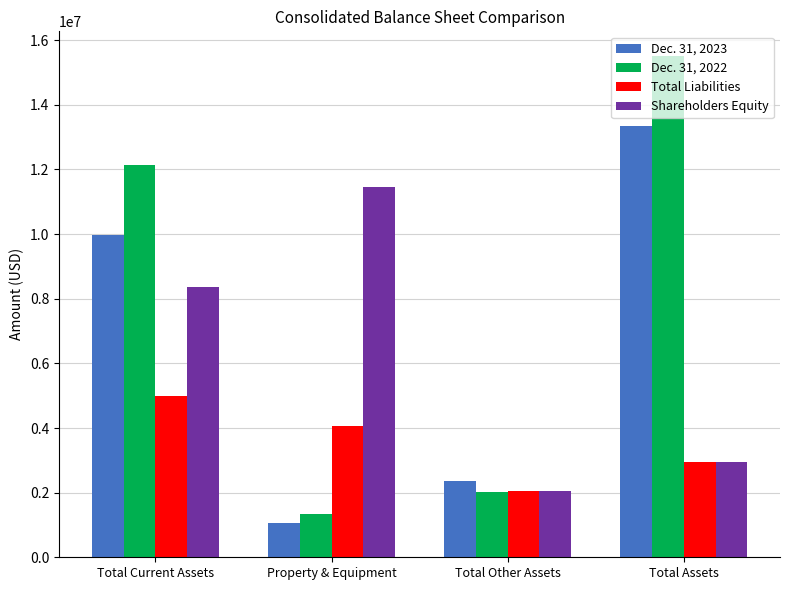

What is the greatest value displayed?

15499799